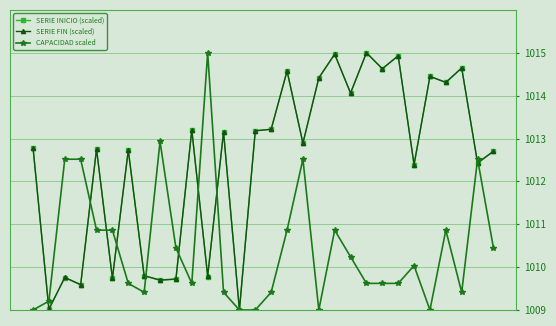

True or false: SERIE INICIO (scaled) has more than 1 interior local peaks.

True